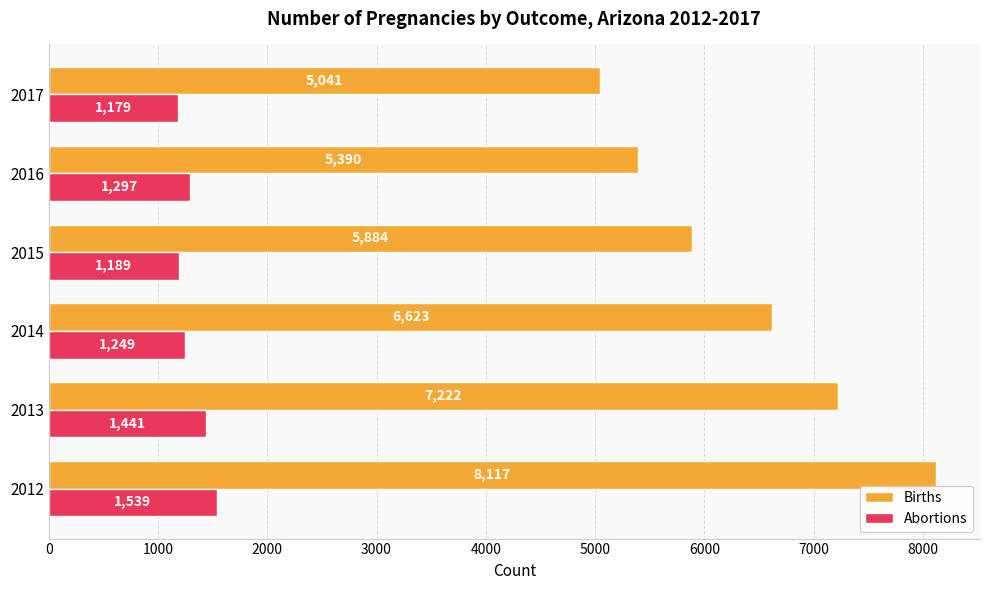

True or false: Abortions has a value of 2325 at 2013.

False